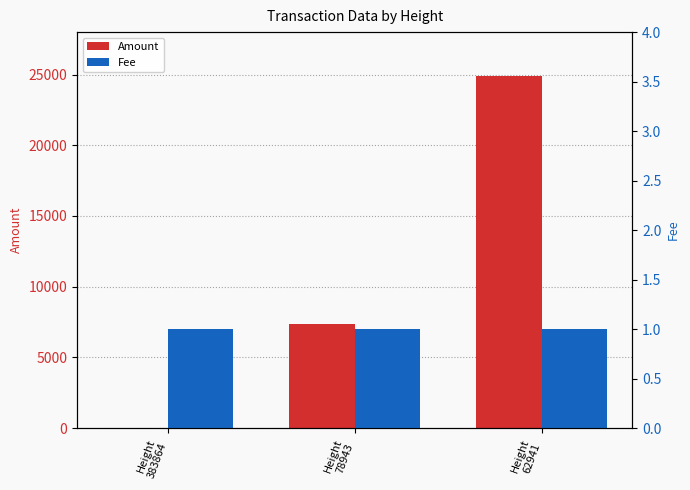

Reading left to right, list all the values displayed in this chart.

Amount: Height
383864=0	Height
78943=7350	Height
62941=24921
Fee: Height
383864=1	Height
78943=1	Height
62941=1